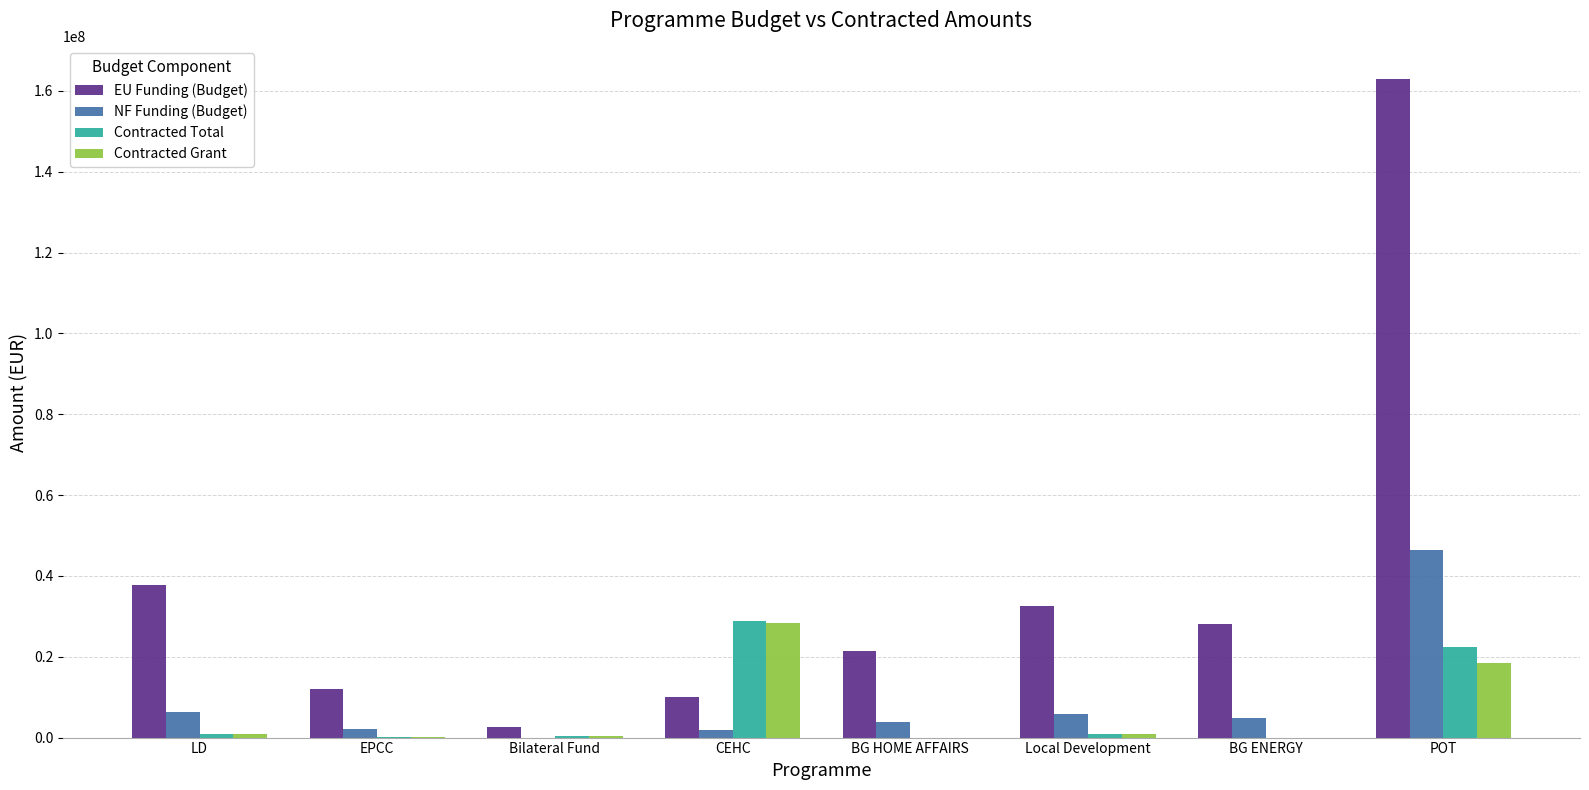

Is it true that NF Funding (Budget) equals 6264576.9 at LD?

True